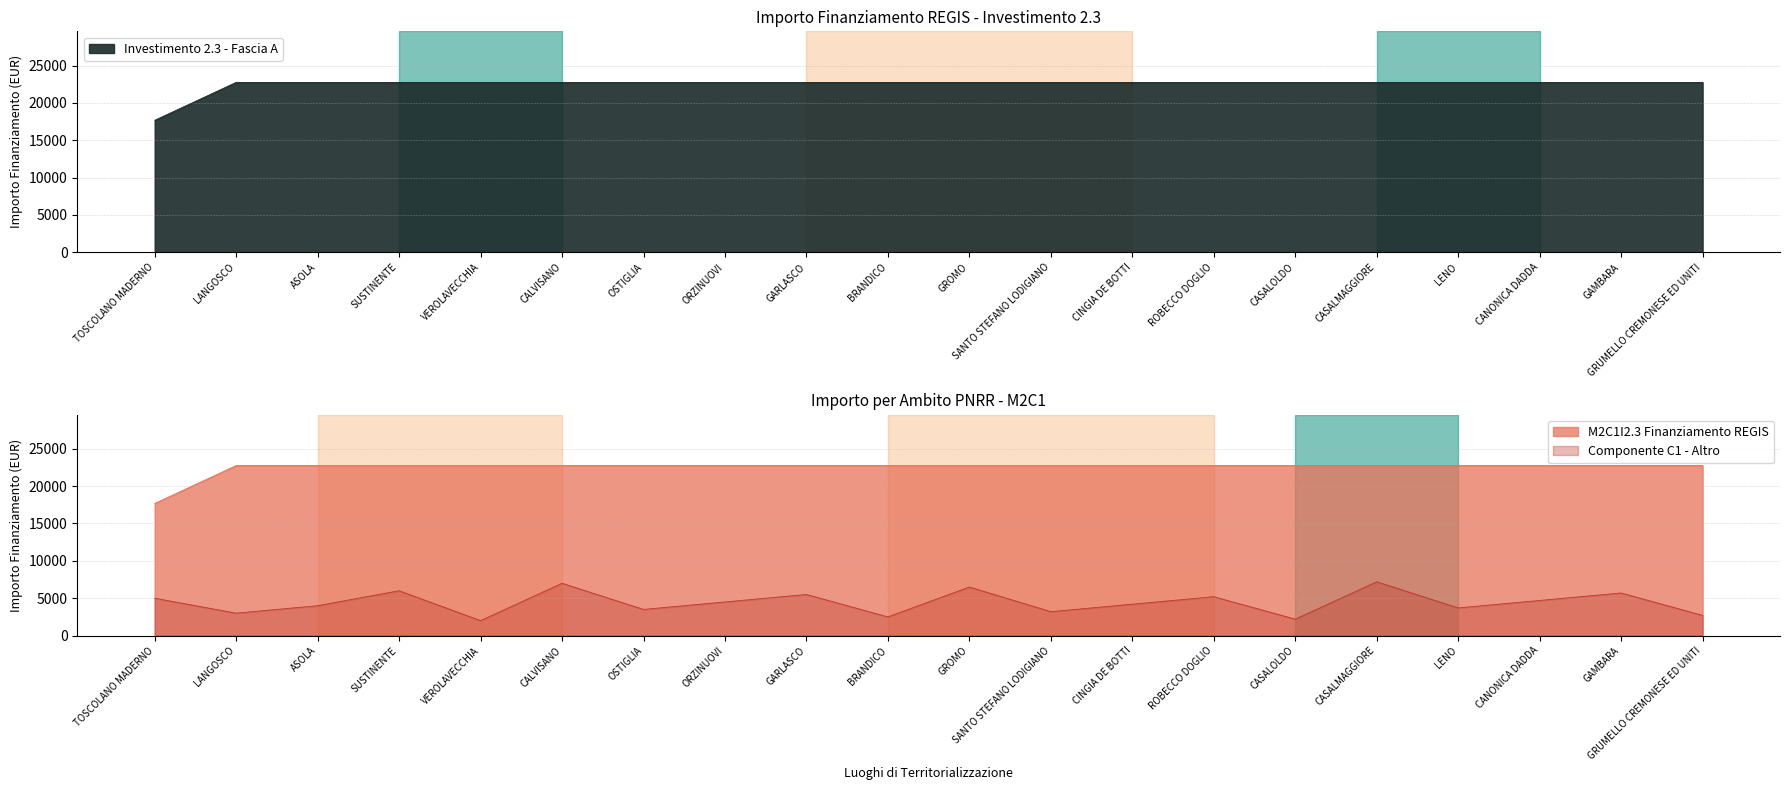

Reading right to left, list all the values displayed in this chart.

GRUMELLO CREMONESE ED UNITI=22750.0	GAMBARA=22750.0	CANONICA DADDA=22750.0	LENO=22750.0	CASALMAGGIORE=22750.0	CASALOLDO=22750.0	ROBECCO DOGLIO=22750.0	CINGIA DE BOTTI=22750.0	SANTO STEFANO LODIGIANO=22750.0	GROMO=22750.0	BRANDICO=22750.0	GARLASCO=22750.0	ORZINUOVI=22750.0	OSTIGLIA=22750.0	CALVISANO=22750.0	VEROLAVECCHIA=22750.0	SUSTINENTE=22750.0	ASOLA=22750.0	LANGOSCO=22750.0	TOSCOLANO MADERNO=17674.8